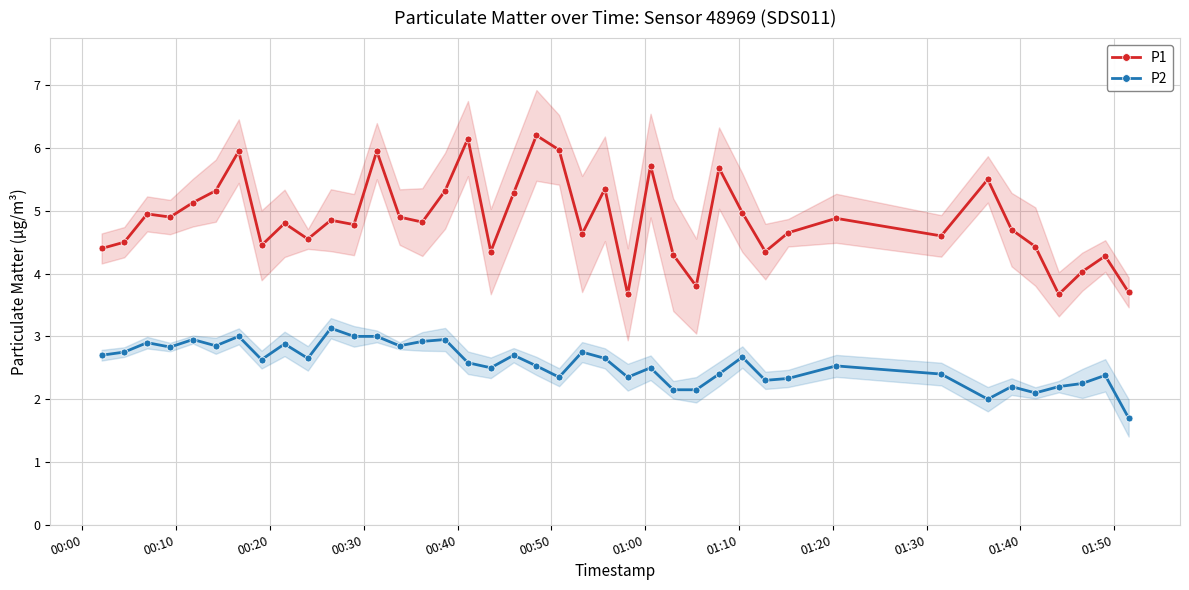

What is the value of the P1 point at the 26th from the left?

4.3